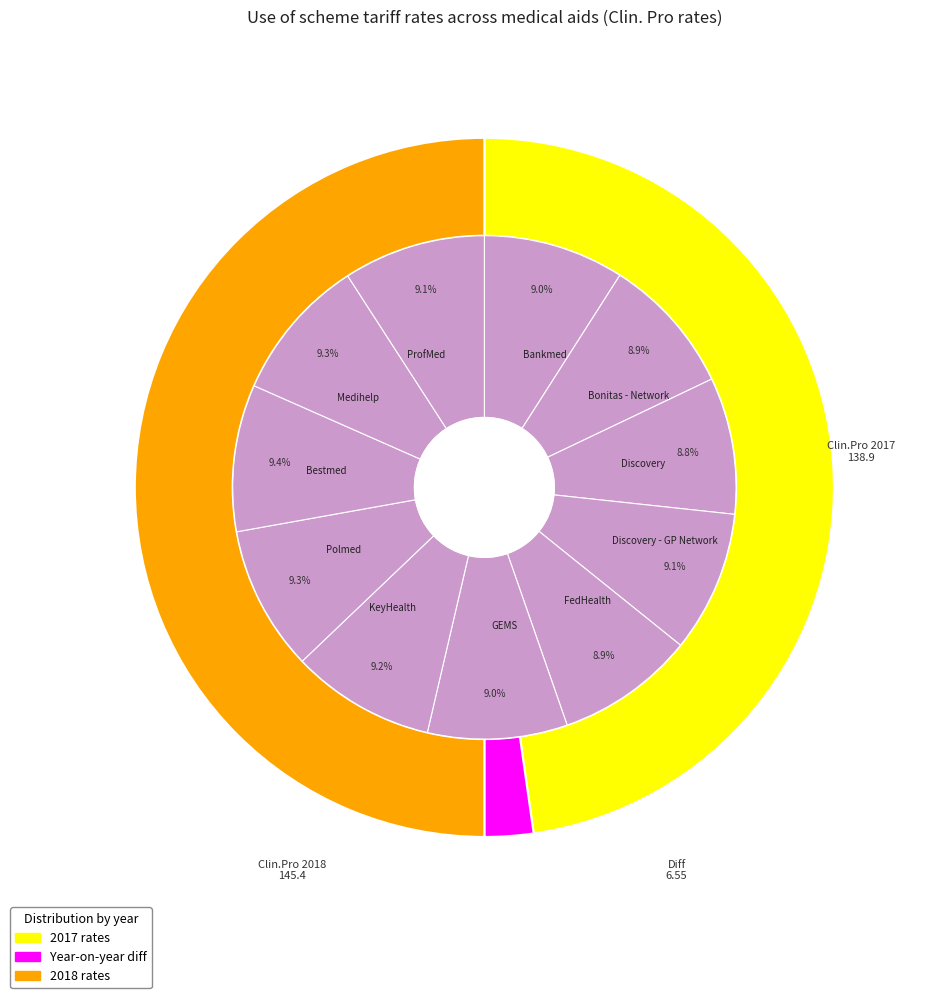

To the nearest percent, what portion does Bankmed represent?

9%